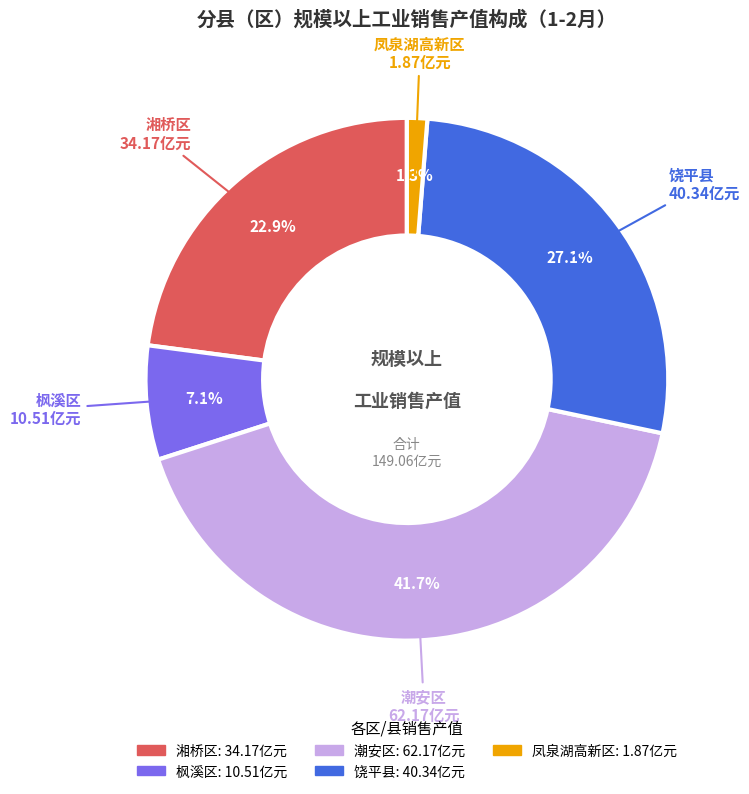

To the nearest percent, what percentage of the pie is 饶平县?

27%